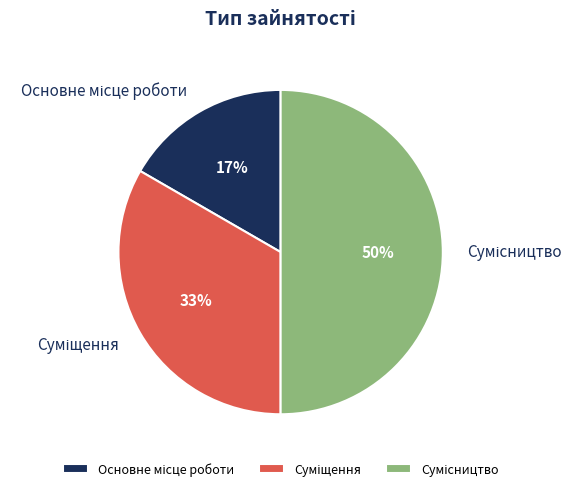

To the nearest percent, what is the average slice percentage?

33%